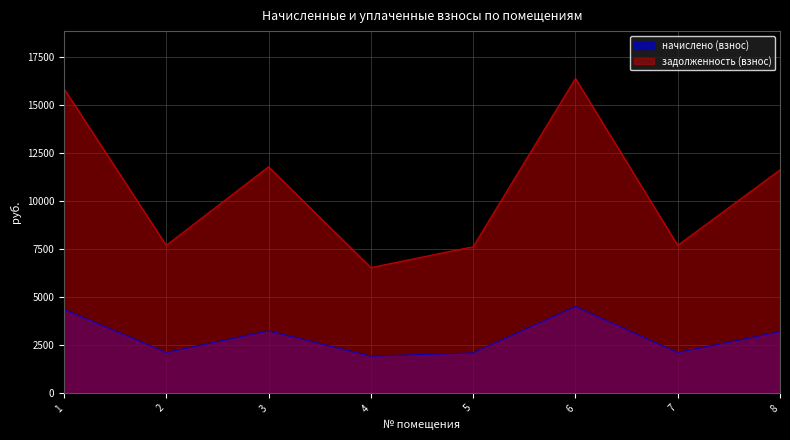

Is it true that начислено (взнос) equals 1316.4 at 7?

False